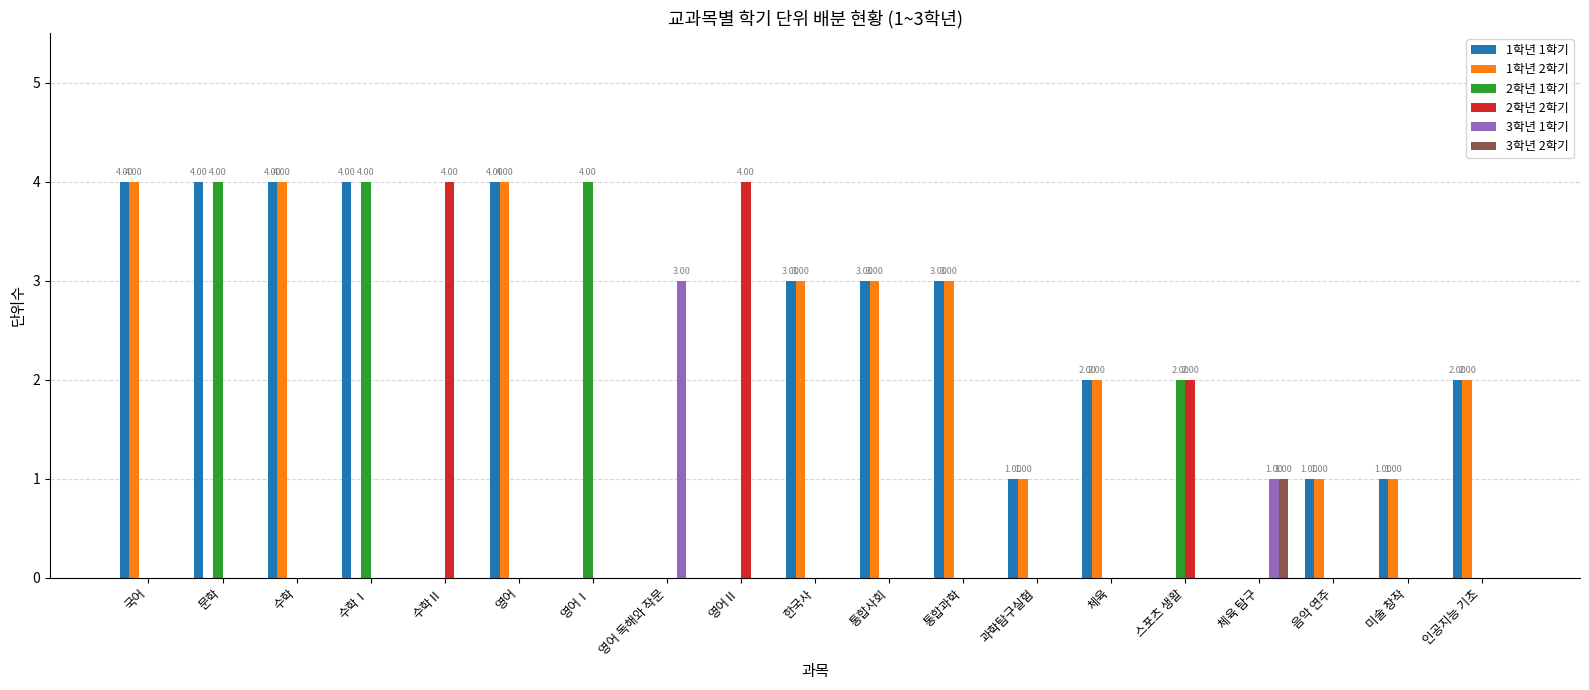

What is the sum of the 2학년 2학기 values at 인공지능 기초 and 수학Ⅱ?

4